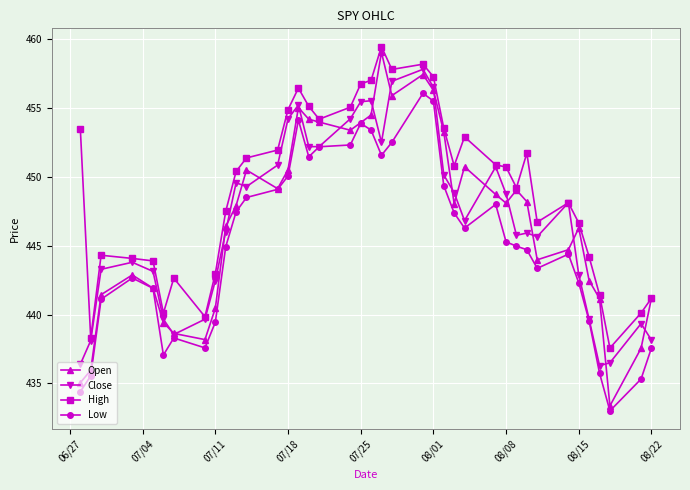

True or false: Open has more than 2 interior local peaks.

True